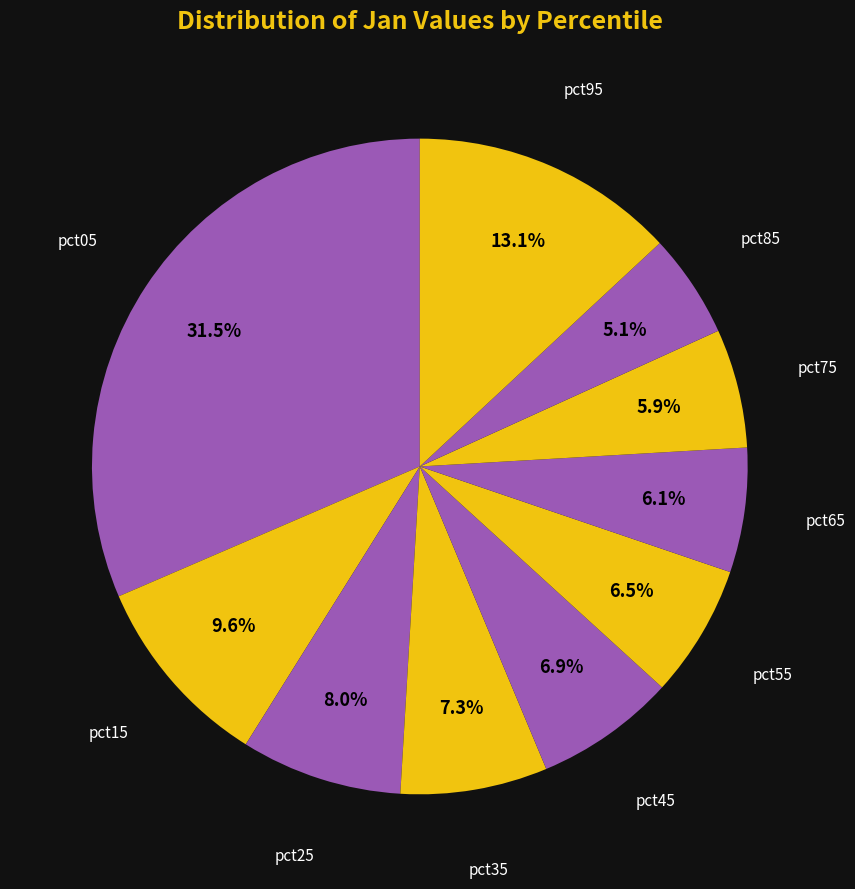

Between pct35 and pct55, which is larger?

pct35